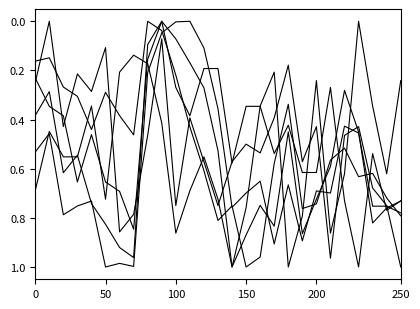

Does the chart display data point markers on the line(s)?

No